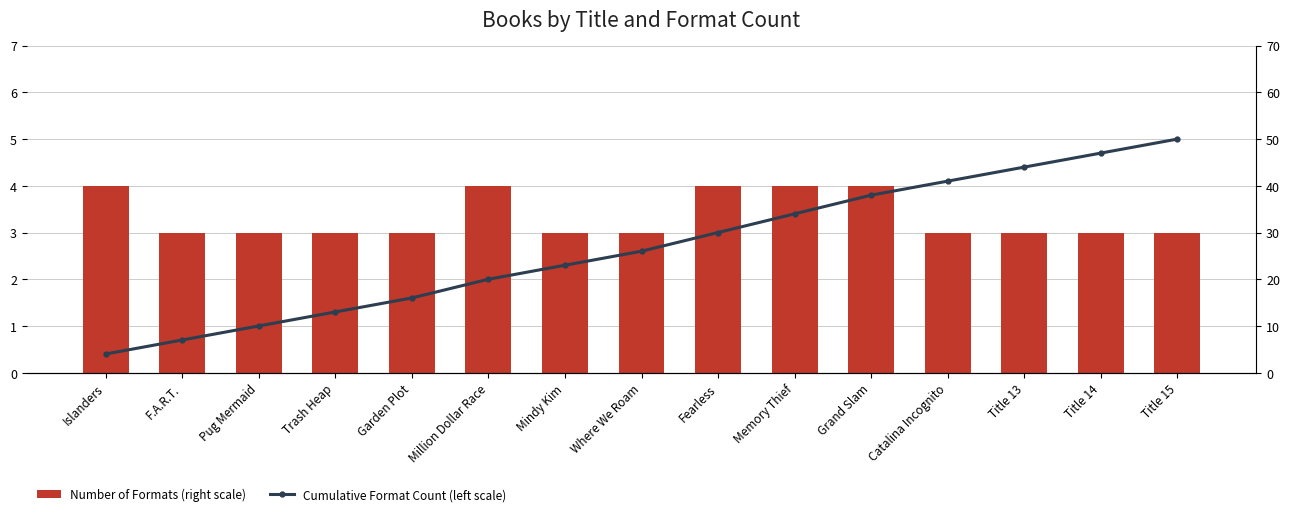

What are all the series names shown in the legend?

Number of Formats (right scale), Cumulative Format Count (left scale)